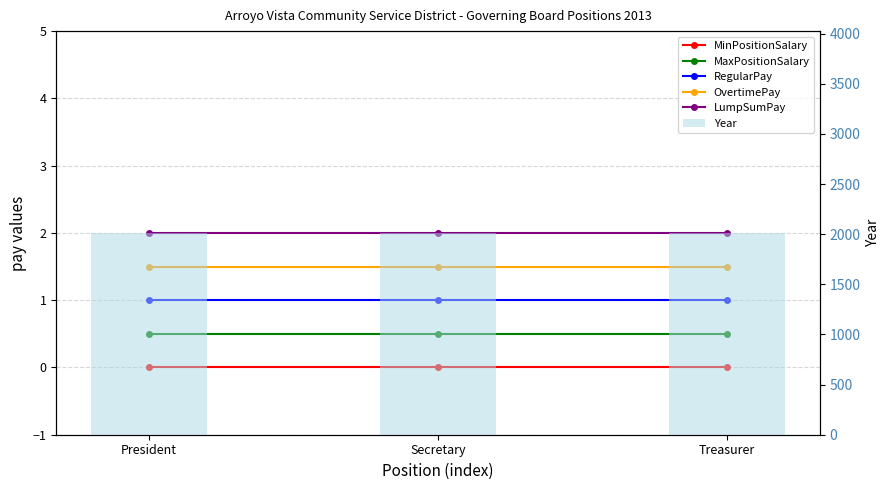

The RegularPay series shows 1.0 at President. True or false?

True